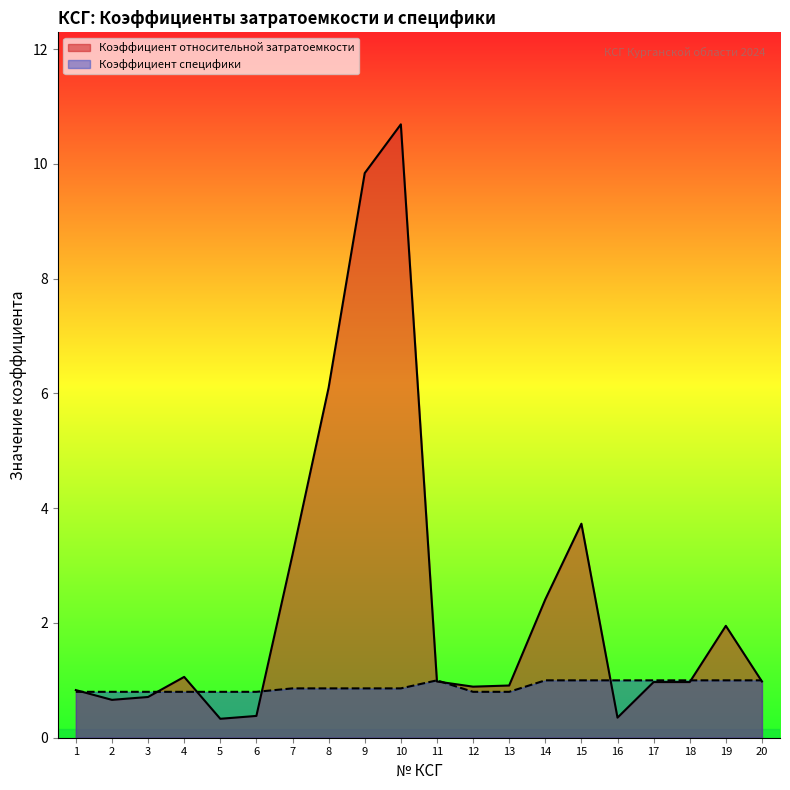

At which category is the sum across all series the highest?

10